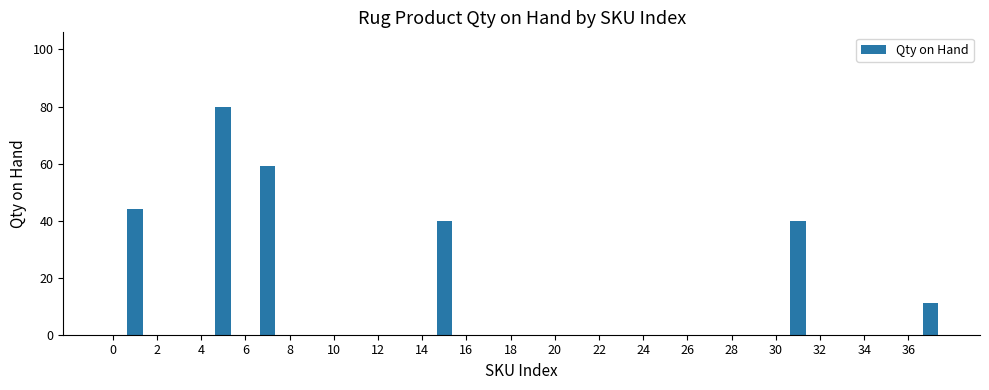

What is the sum of all values?

274